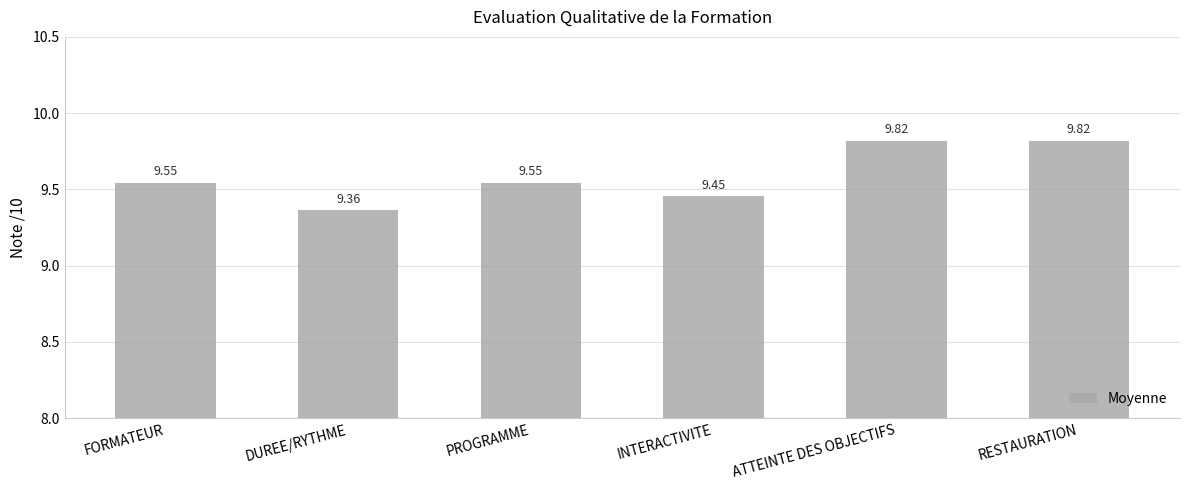

What is the label of the 3rd bar from the right?

INTERACTIVITE